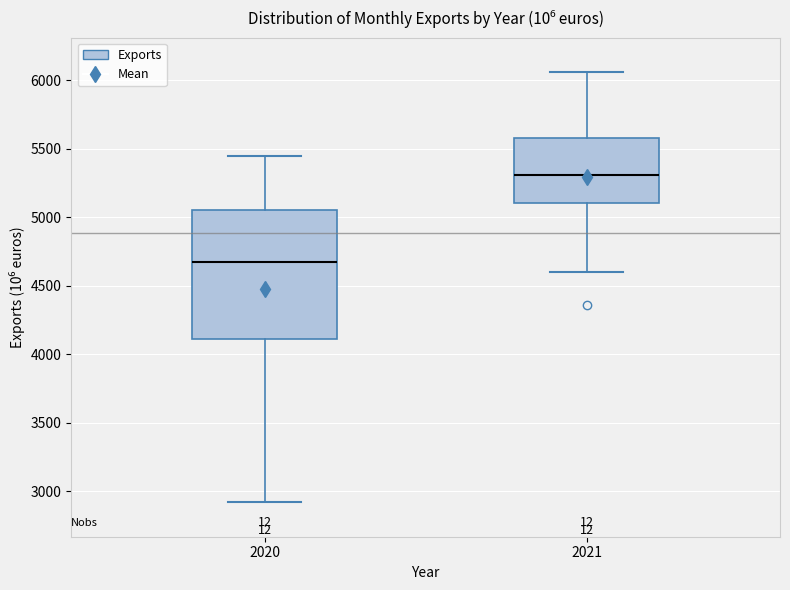

Reading left to right, read every box against the y-axis: the position of its median line, the range the box covers, and the ends of its whiskers. The values are not printed on the chart, so give them approximately, as read against the axis.

2020: median 4700, box 4100 to 5050, whiskers 2900 to 5450
2021: median 5300, box 5100 to 5600, whiskers 4600 to 6050